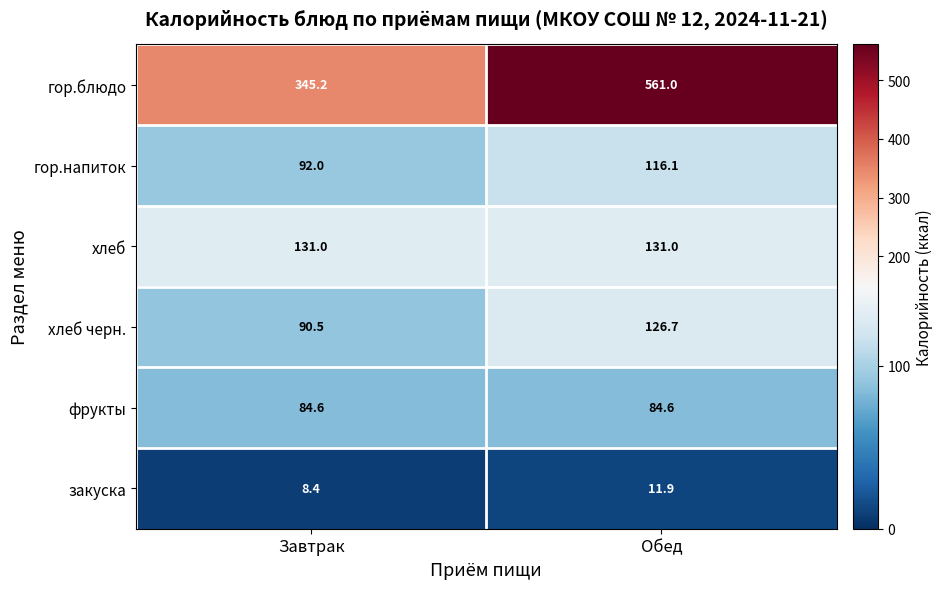

What is the difference between the гор.блюдо values at Обед and Завтрак?

215.8